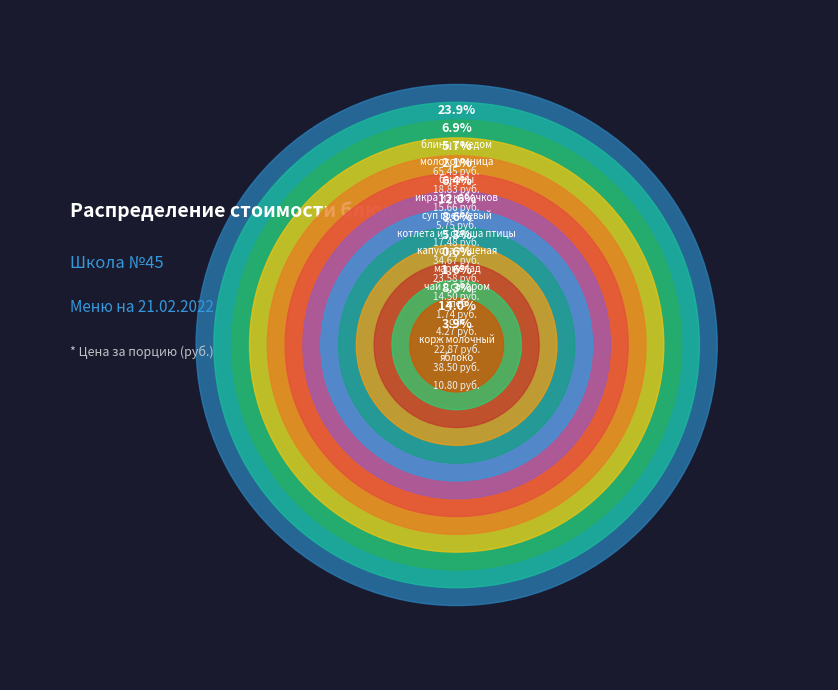

How many slices are in this pie chart?

13